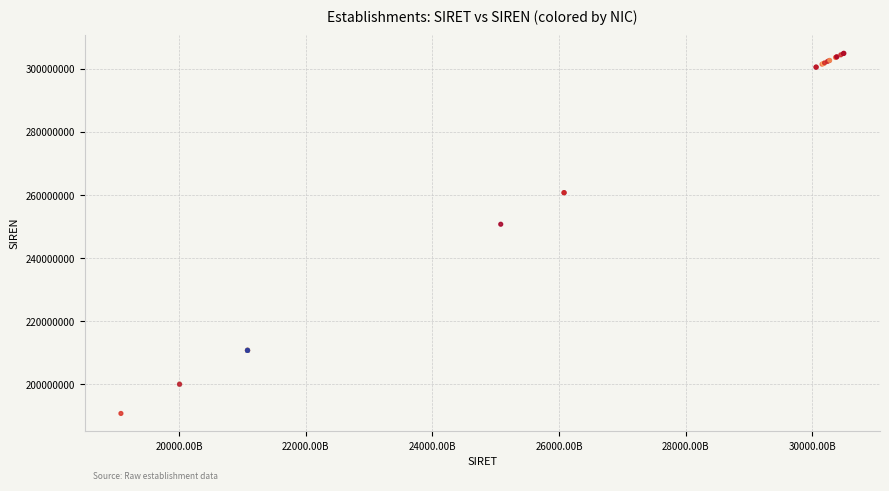

What Y value in the scatter plot is closest to 247902574?

250800703